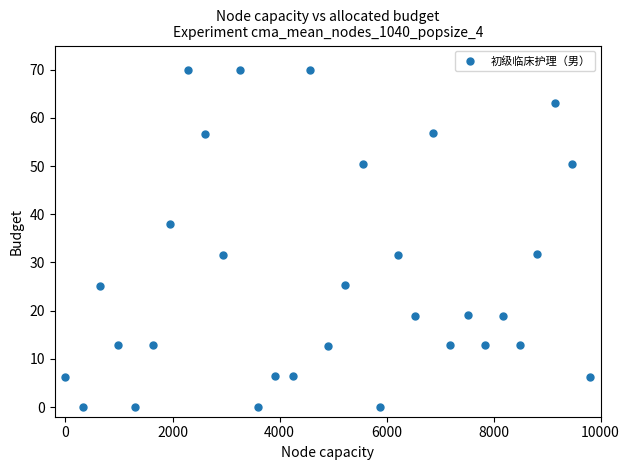

What is the range of X values (max minus min)?

9800.0